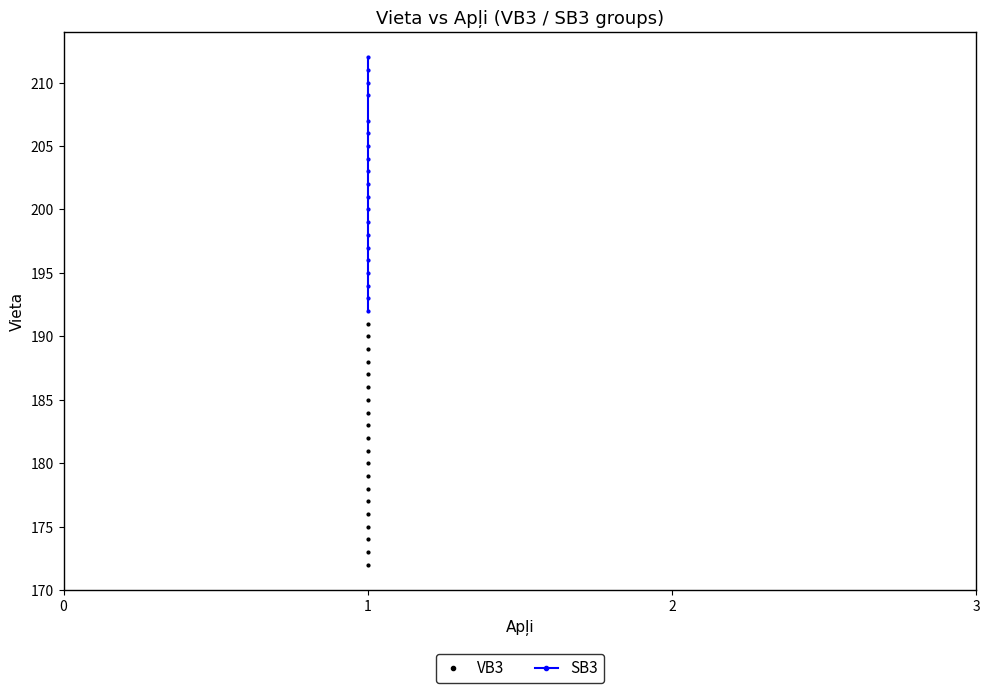

What is the smallest value displayed?

172